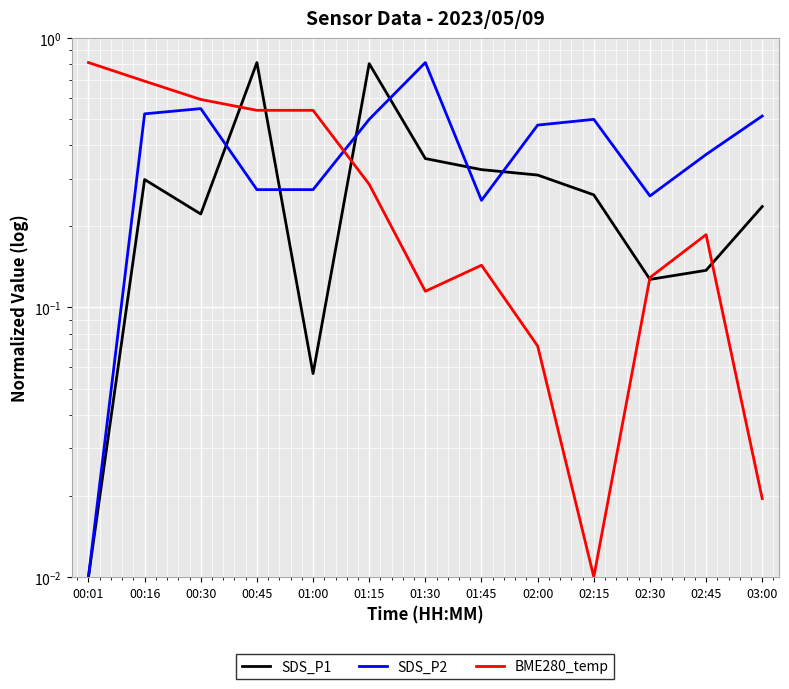

Rank the categories by BME280_temp value from lowest to highest.

02:15, 03:00, 02:00, 01:30, 02:30, 01:45, 02:45, 01:15, 00:45, 01:00, 00:30, 00:16, 00:01